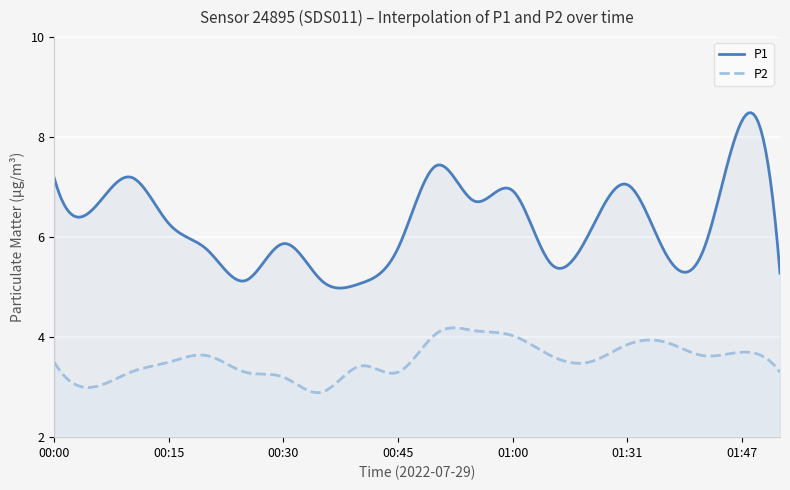

Rank the series by their maximum value, from lowest to highest.

P2, P1